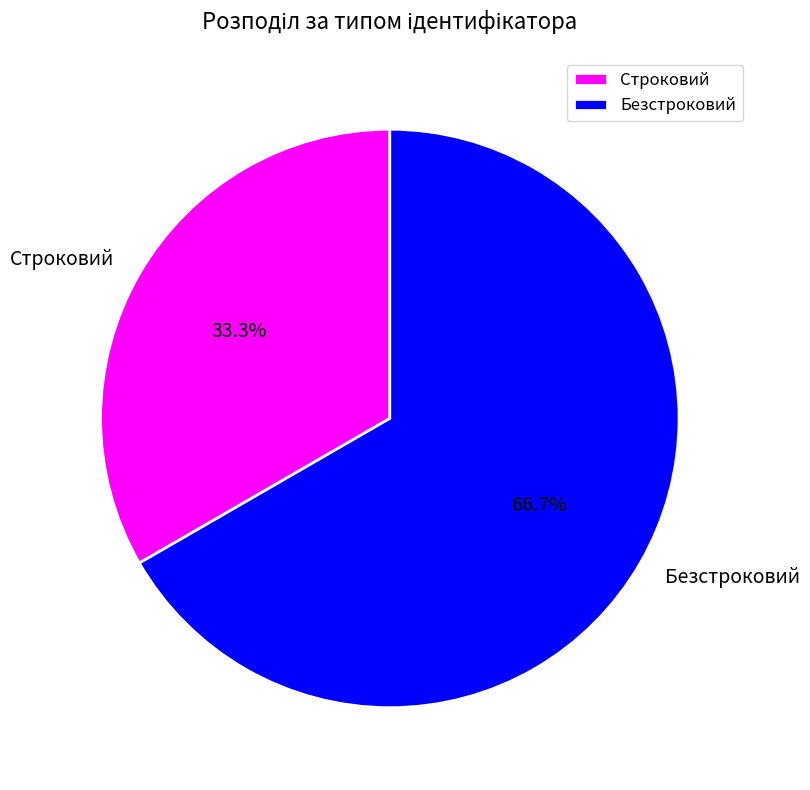

To the nearest percent, what portion does Безстроковий represent?

67%